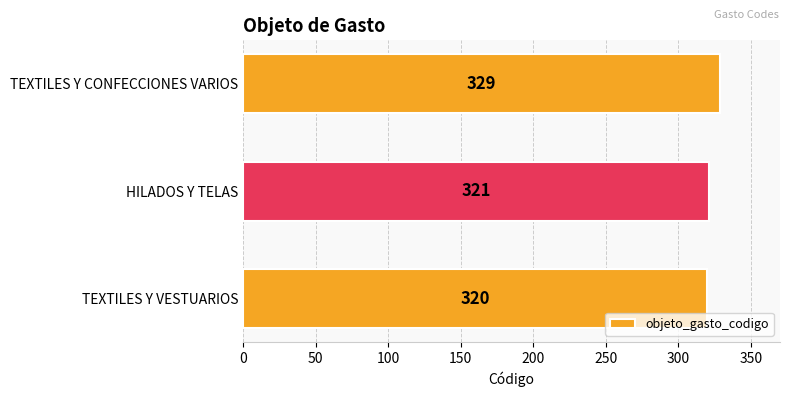

What is the change in value from HILADOS Y TELAS to TEXTILES Y CONFECCIONES VARIOS?

+8